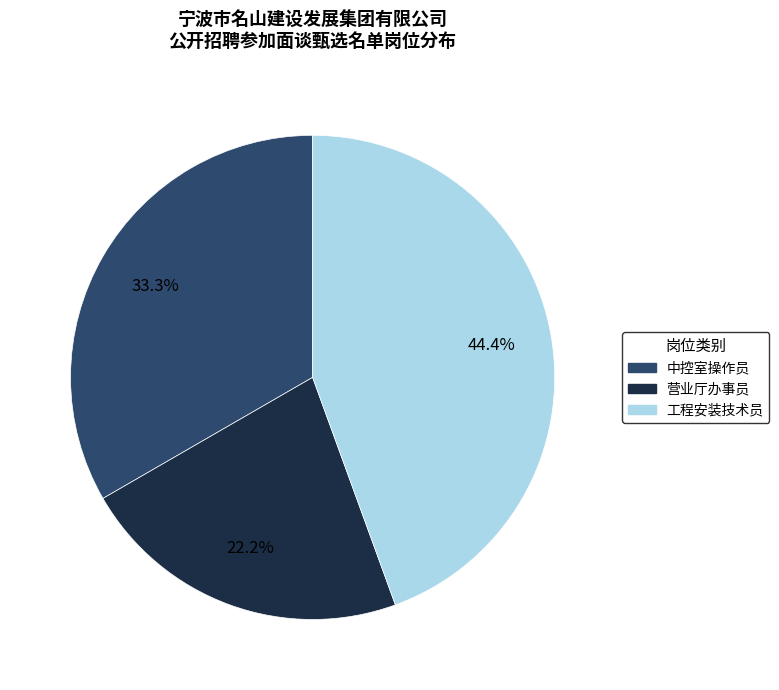

What percentage is the 工程安装技术员 slice, to the nearest percent?

44%